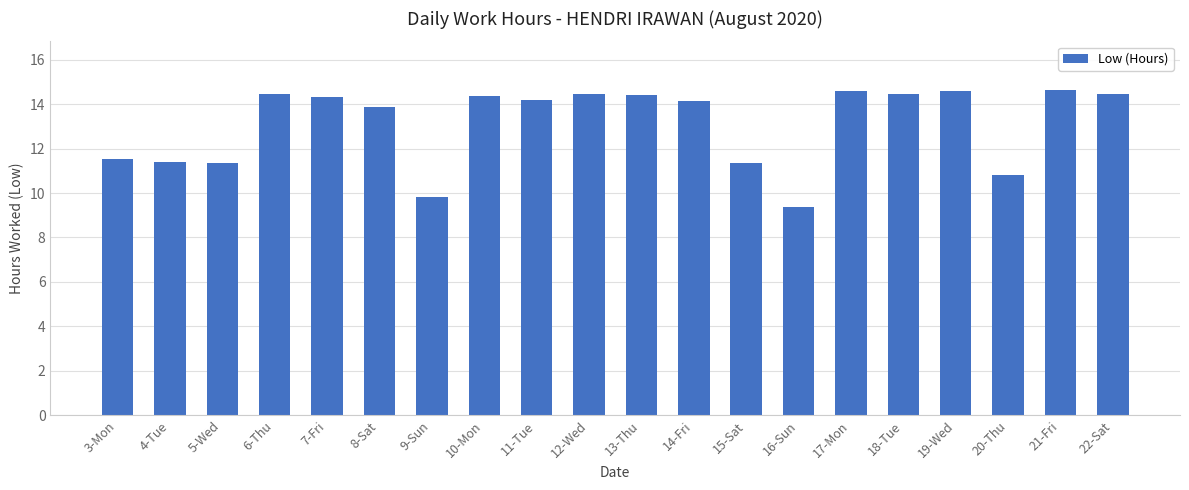

What is the label of the 1st bar from the right?

22-Sat